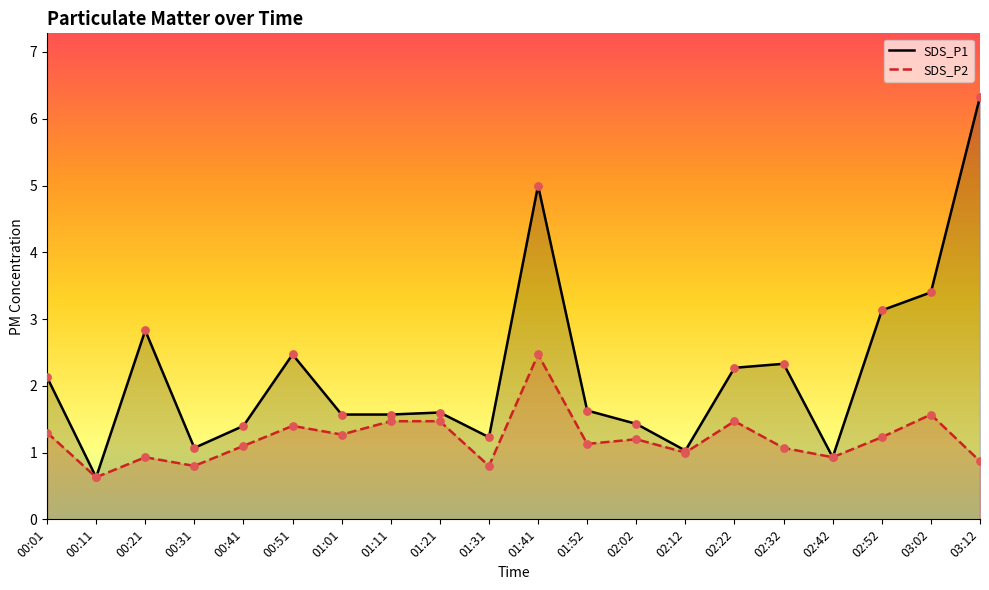

Which series reaches the maximum Y coordinate?

SDS_P1